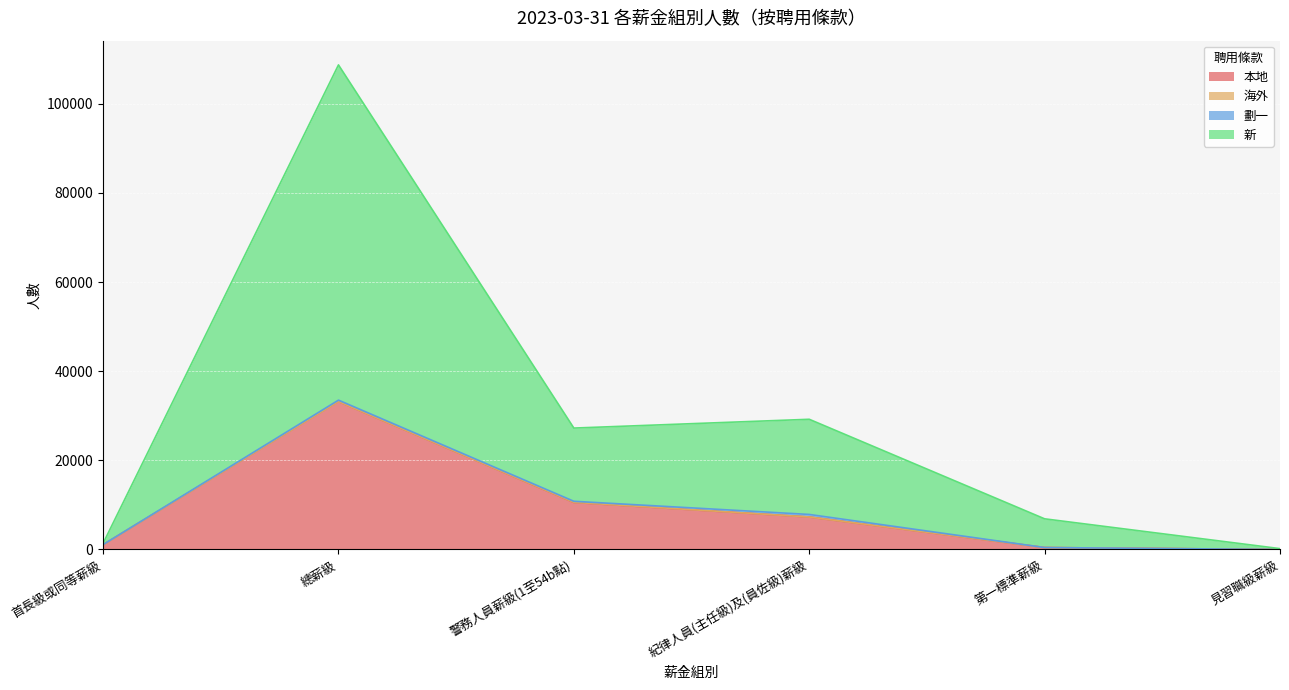

True or false: 新 and 本地 intersect in this chart.

False